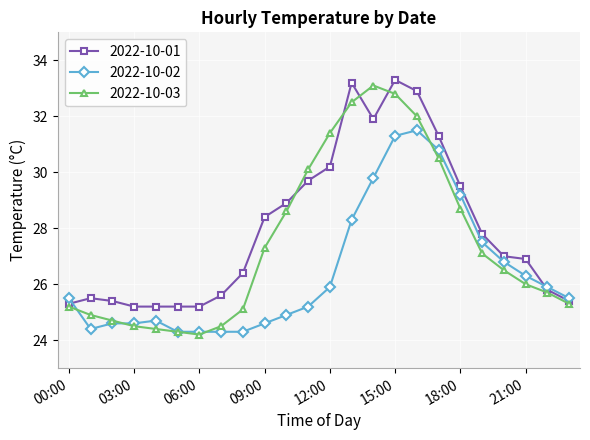

What is the value of the 2022-10-02 point at the 3rd from the left?

24.6